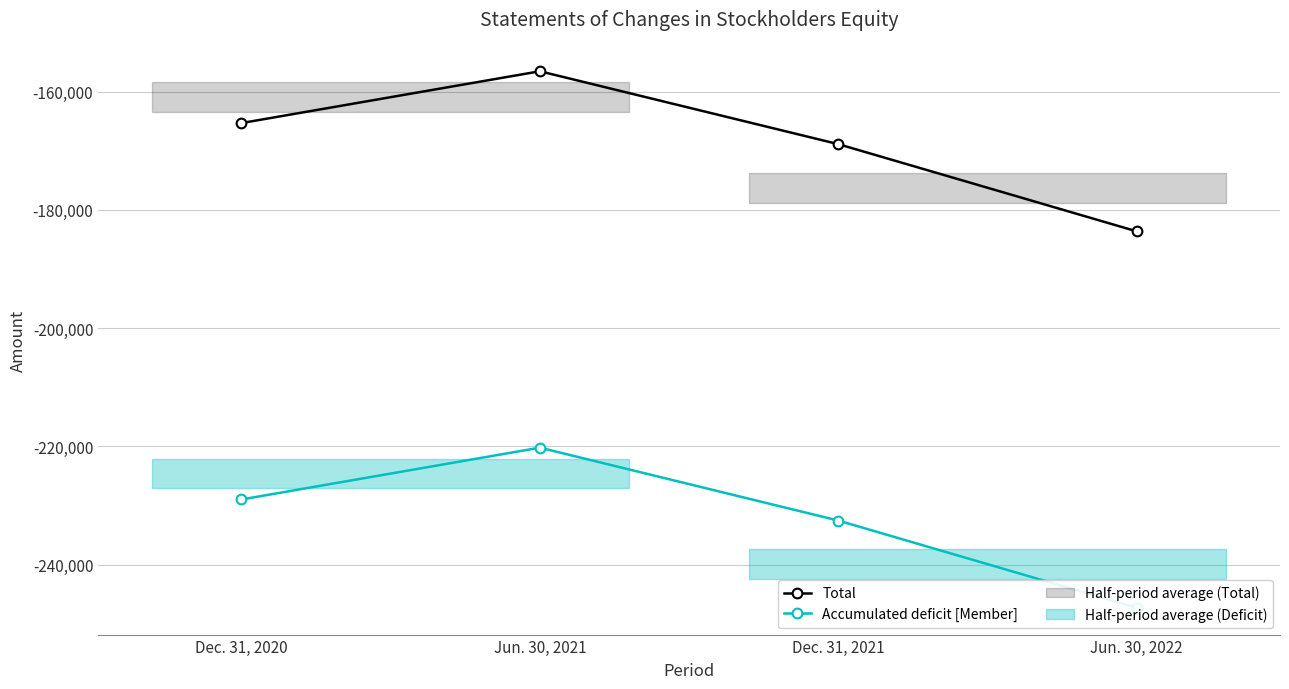

At which category does Accumulated deficit [Member] reach its first local peak?

Jun. 30, 2021